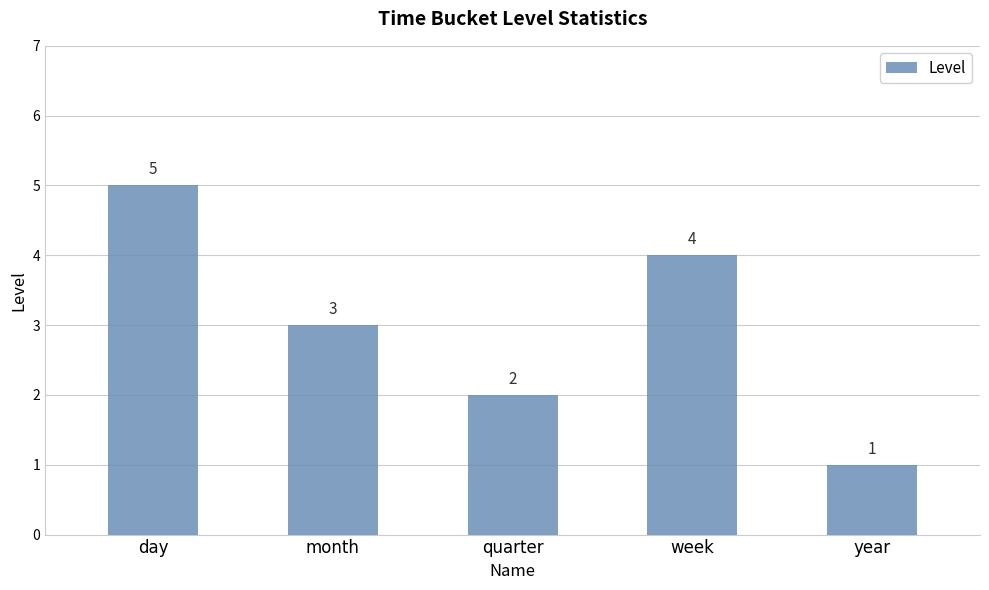

What is the average value?

3